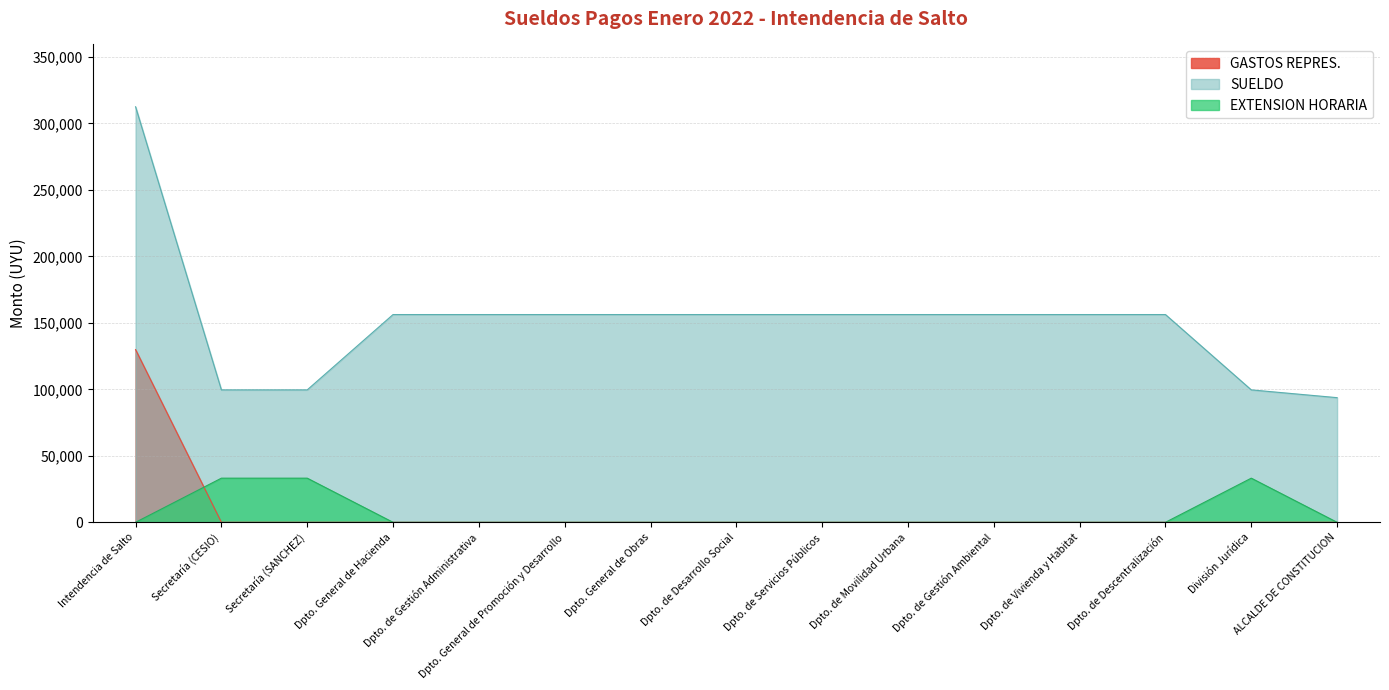

Is the value of EXTENSION HORARIA at División Jurídica greater than the value of GASTOS REPRES. at Dpto. de Gestión Administrativa?

Yes